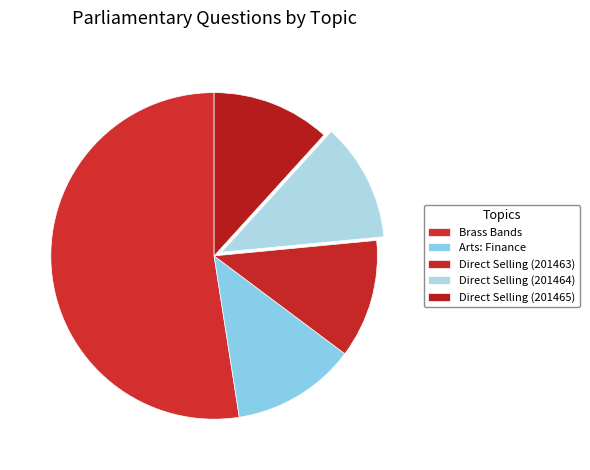

What percentage do Direct Selling (201463) and Brass Bands together represent?

64.2%